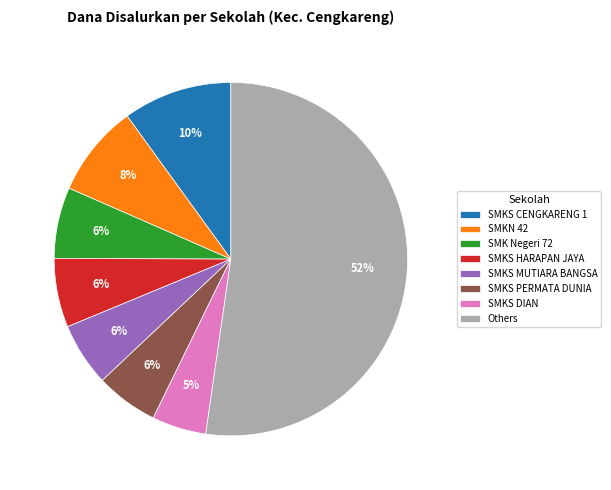

What is the largest slice in the pie chart?

Others